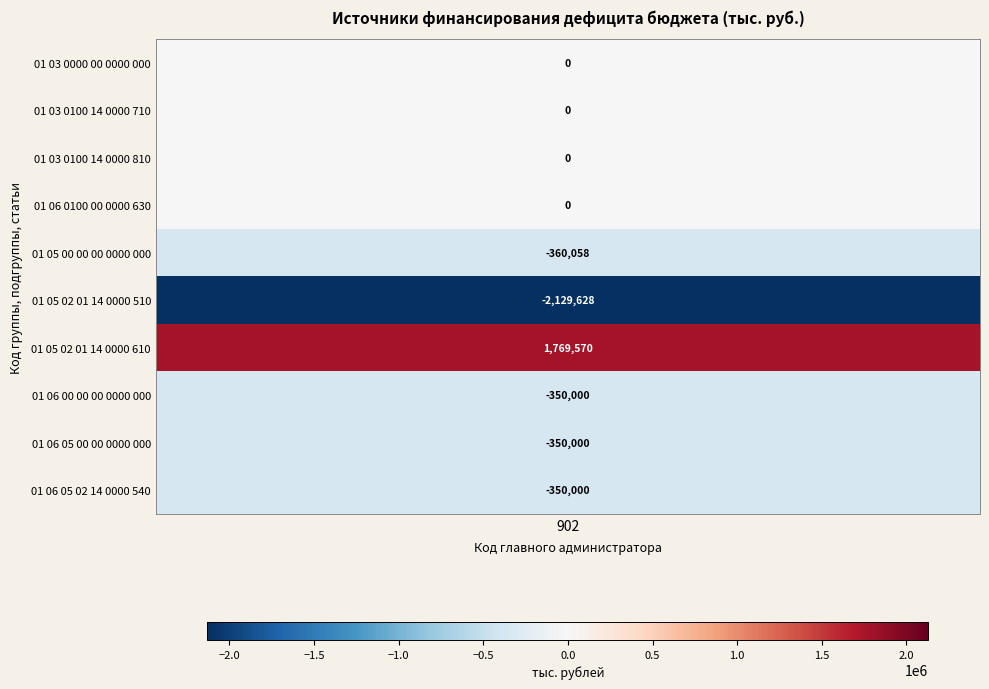

Rank the categories by value from lowest to highest.

01 05 02 01 14 0000 510, 01 05 00 00 00 0000 000, 01 06 00 00 00 0000 000, 01 06 05 00 00 0000 000, 01 06 05 02 14 0000 540, 01 03 0000 00 0000 000, 01 03 0100 14 0000 710, 01 03 0100 14 0000 810, 01 06 0100 00 0000 630, 01 05 02 01 14 0000 610